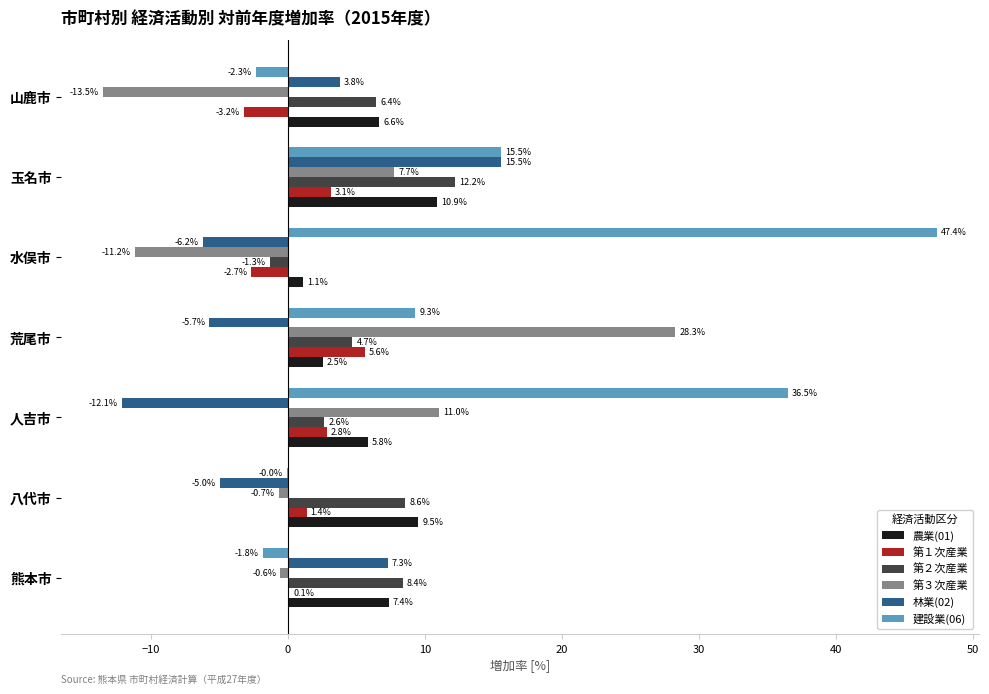

What value does the 農業(01) series have at 熊本市?

7.4